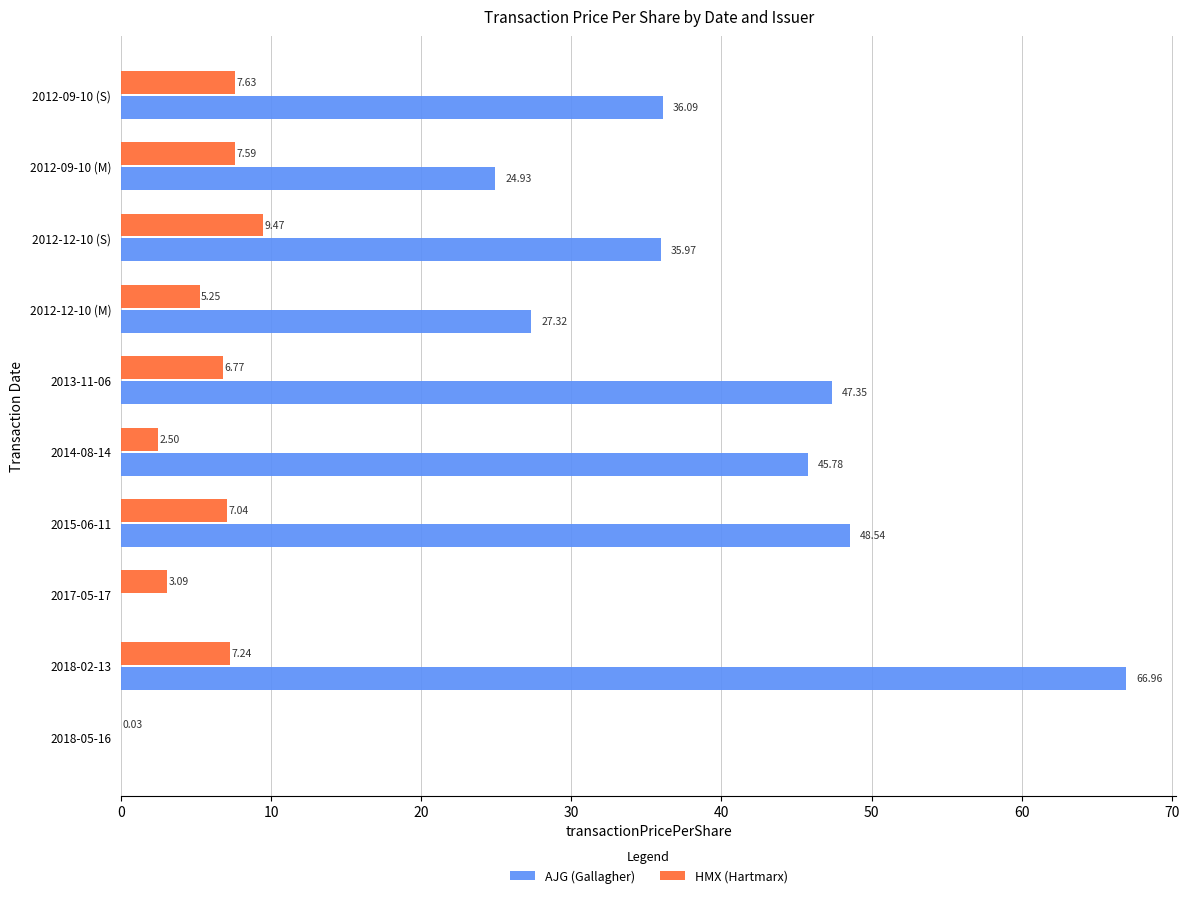

What is the sum of the HMX (Hartmarx) values at 2015-06-11 and 2014-08-14?

9.5